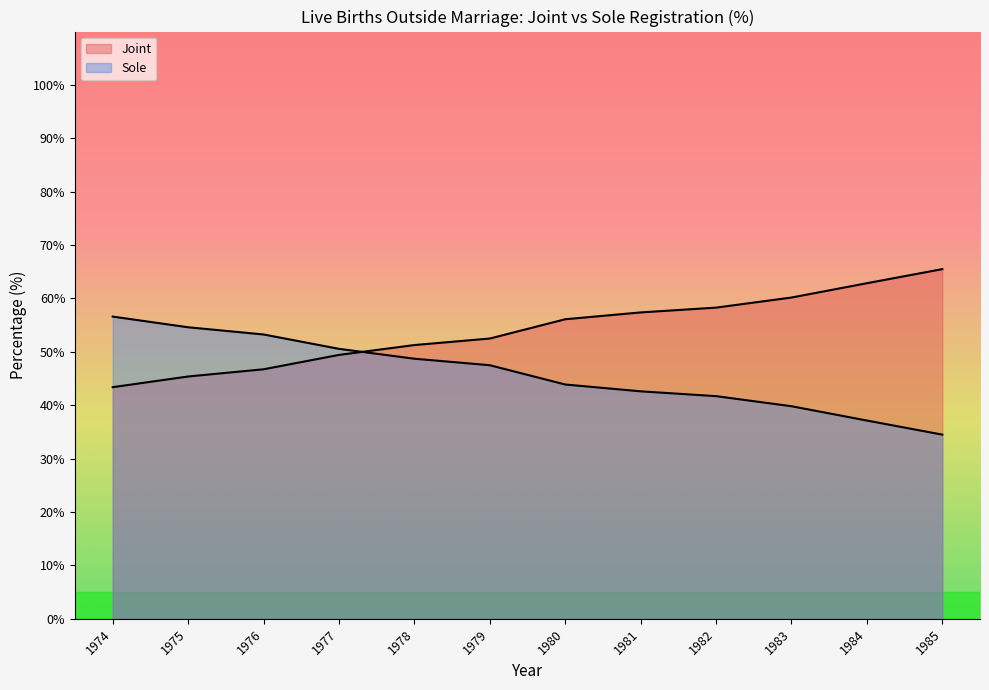

At how many categories does at least one series exceed 49?

12